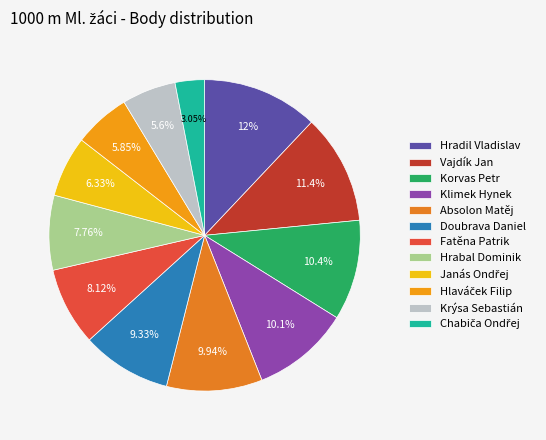

Is it true that Hlaváček Filip is 6% of the pie?

True